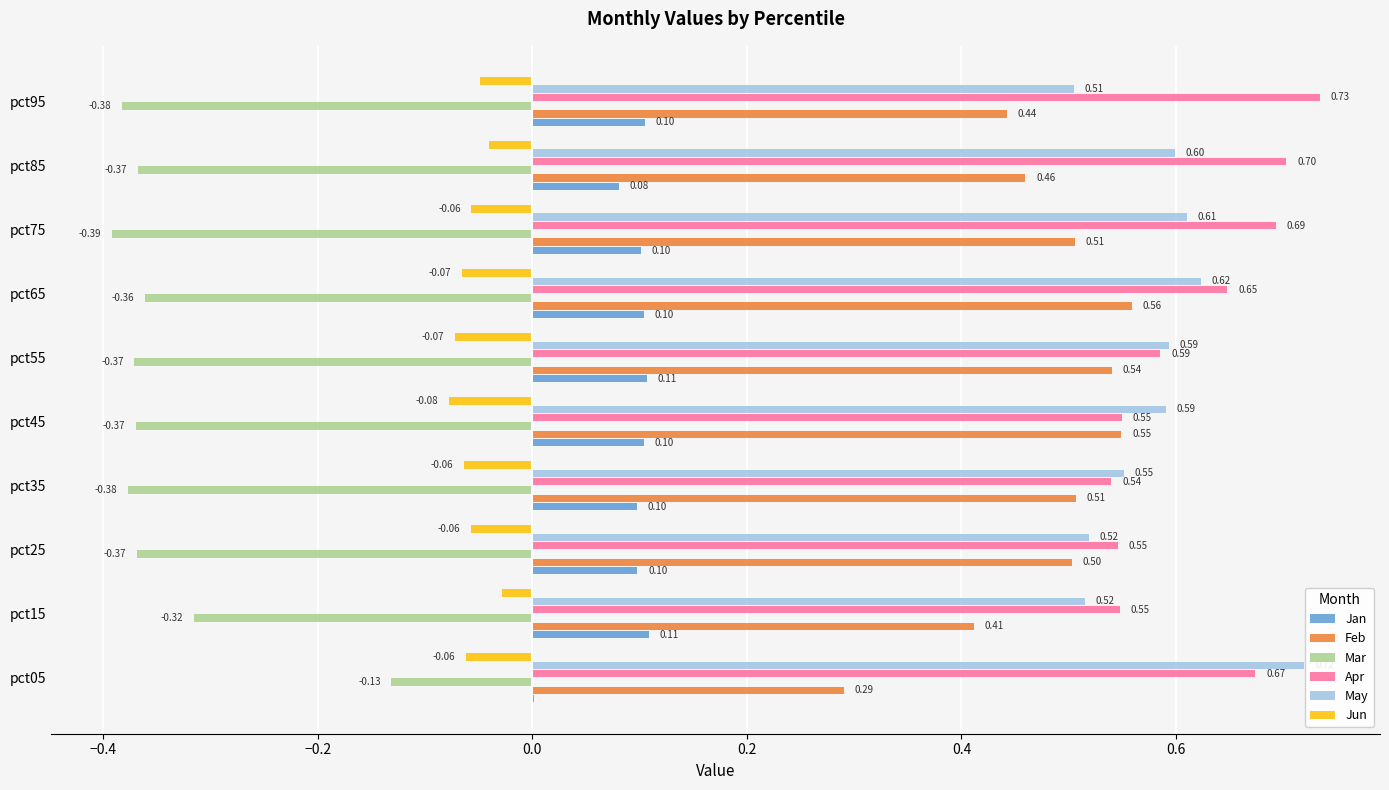

What is the difference between the maximum and minimum values in the Apr series?

0.2